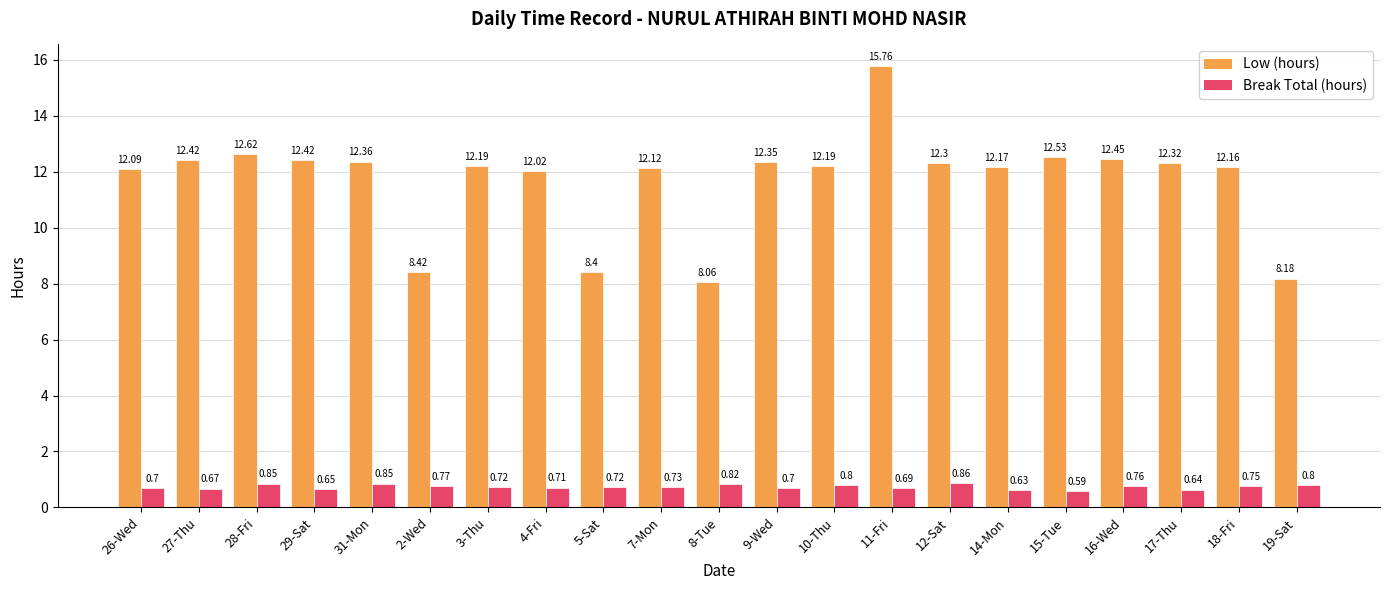

Rank the series by their average value, from lowest to highest.

Break Total (hours), Low (hours)